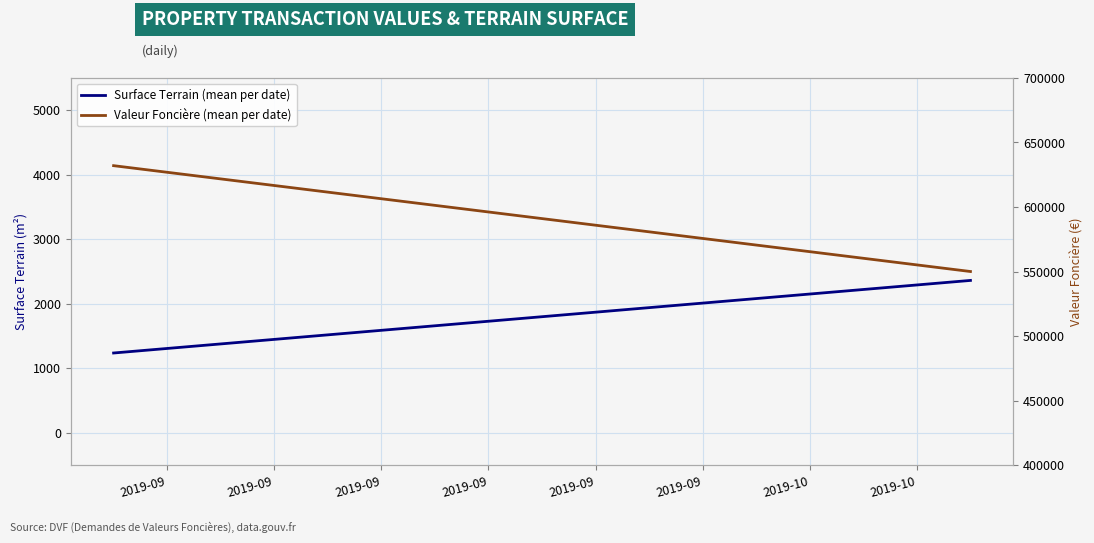

How many Valeur Foncière (mean per date) values are between 550000 and 632000?

2